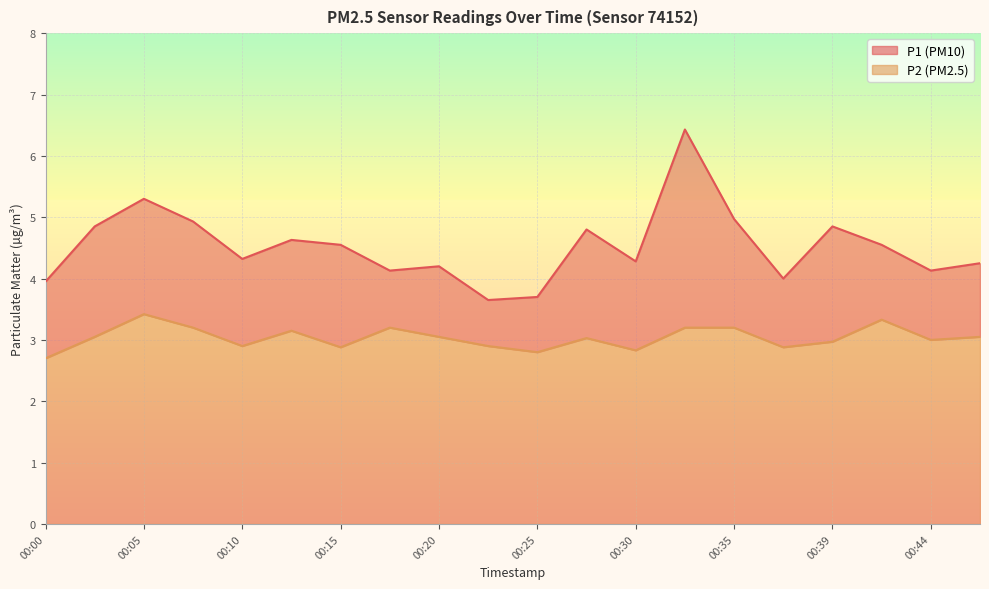

What is the total value across all series at 00:39?

7.8